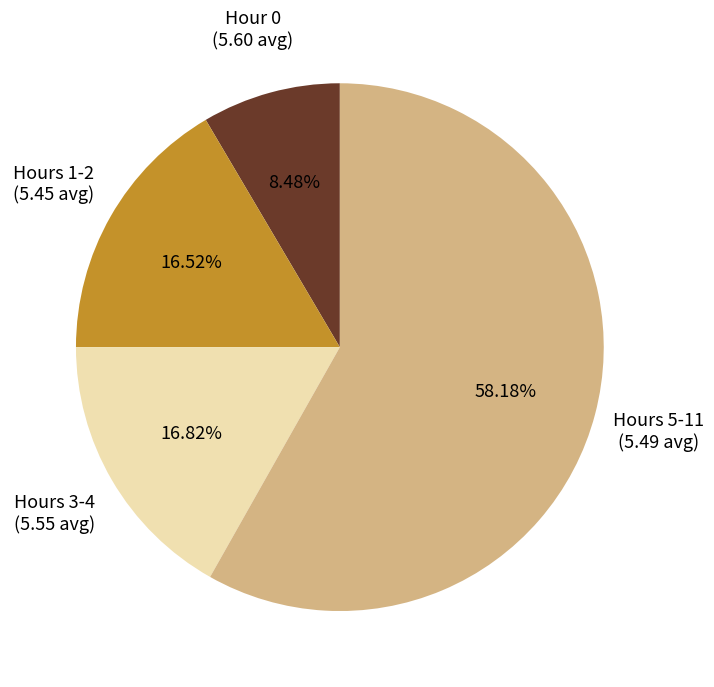

Is there a majority slice in this chart?

Yes